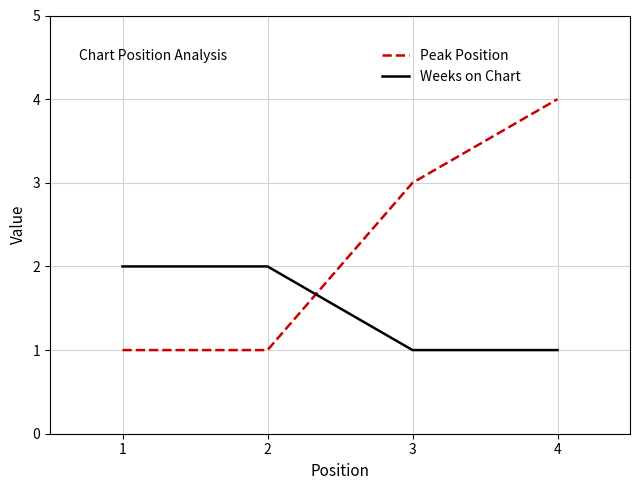

Which label corresponds to the largest value in the chart?

4